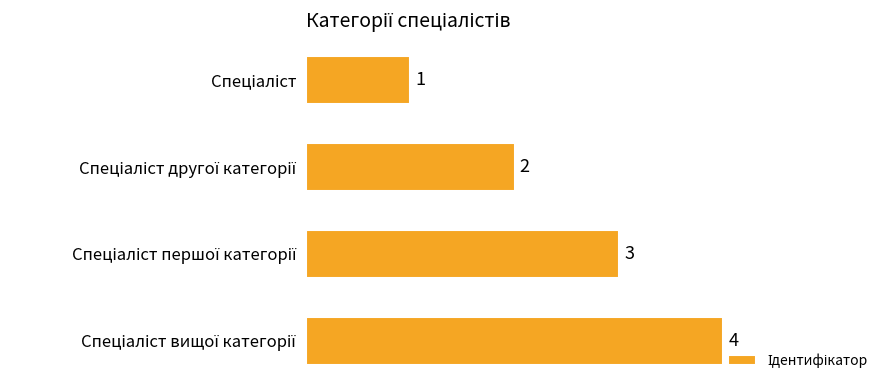

What is the value of the 4th bar from the top?

4